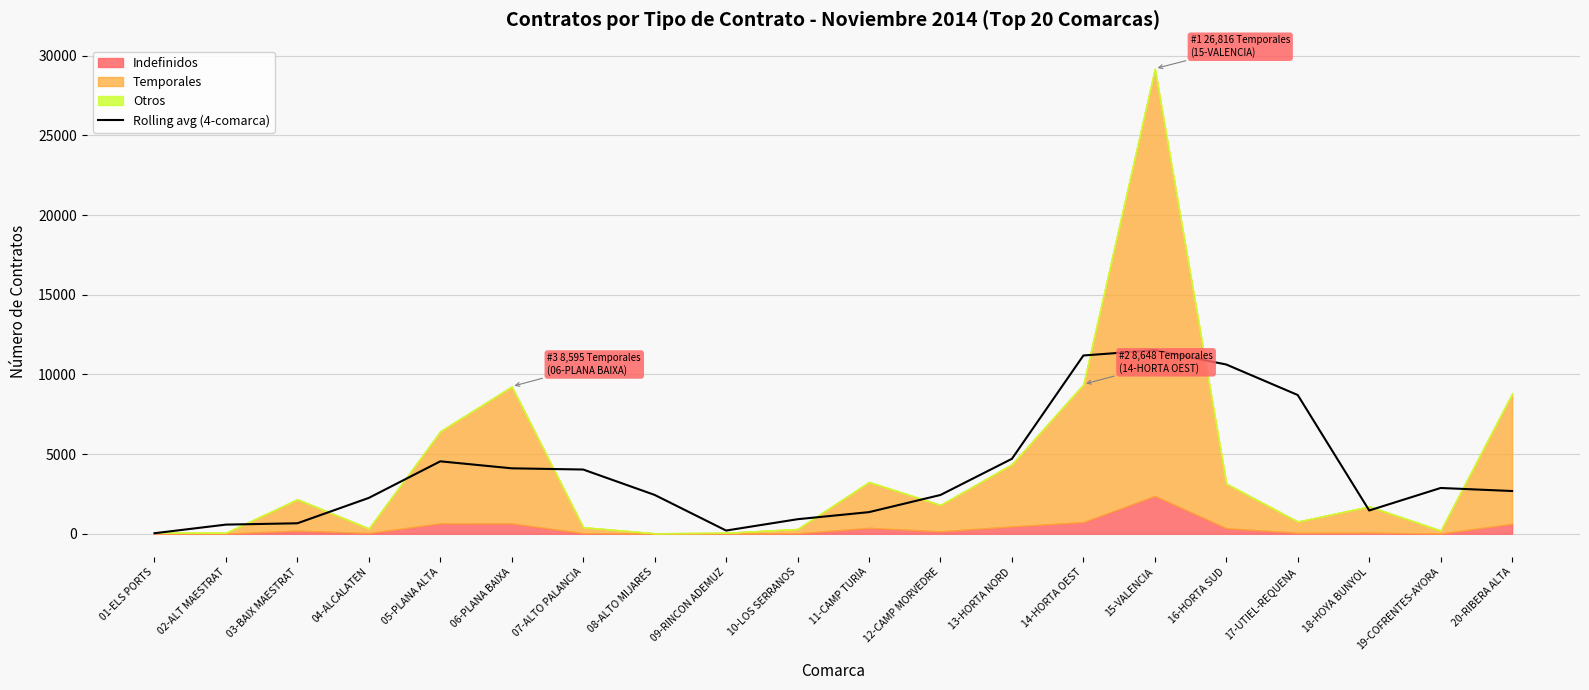

What is the label of the 4th point from the left?

04-ALCALATEN